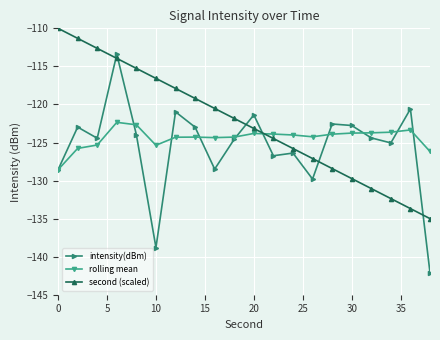

True or false: rolling mean has more than 2 interior local peaks.

True